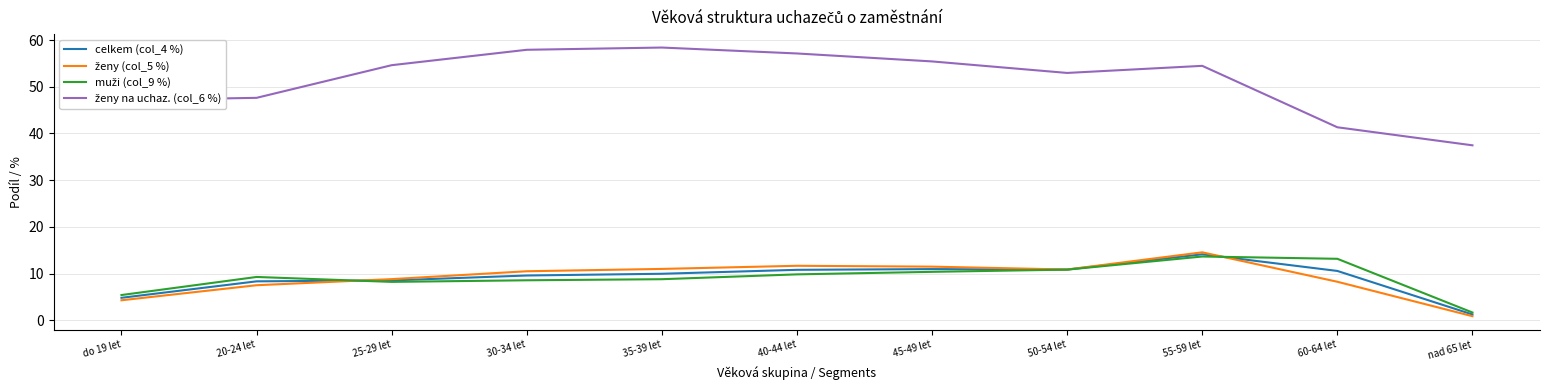

Is it true that celkem (col_4 %) equals 9.6 at 30-34 let?

True